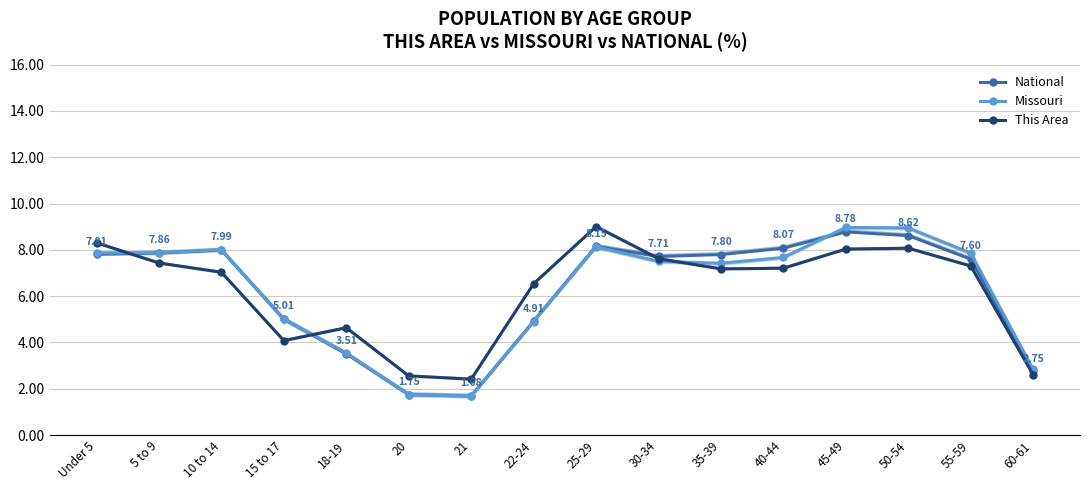

After their last crossing, which series has the higher values: This Area or National?

National